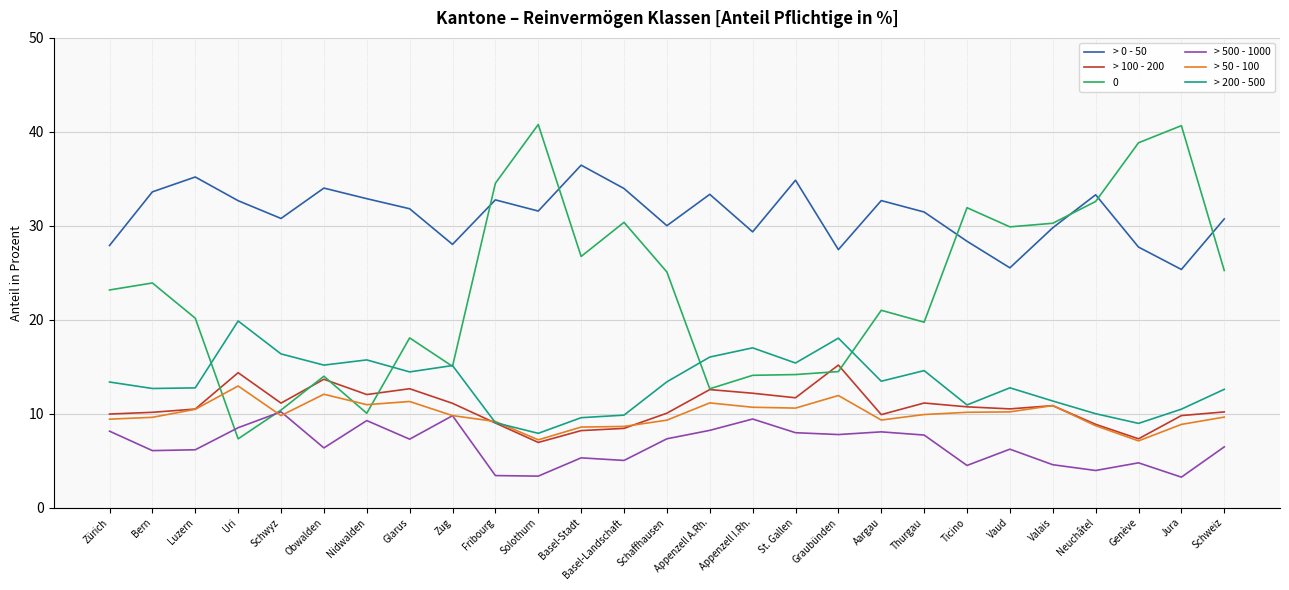

List the series in order of their peak value, highest first.

0, > 0 - 50, > 200 - 500, > 100 - 200, > 50 - 100, > 500 - 1000